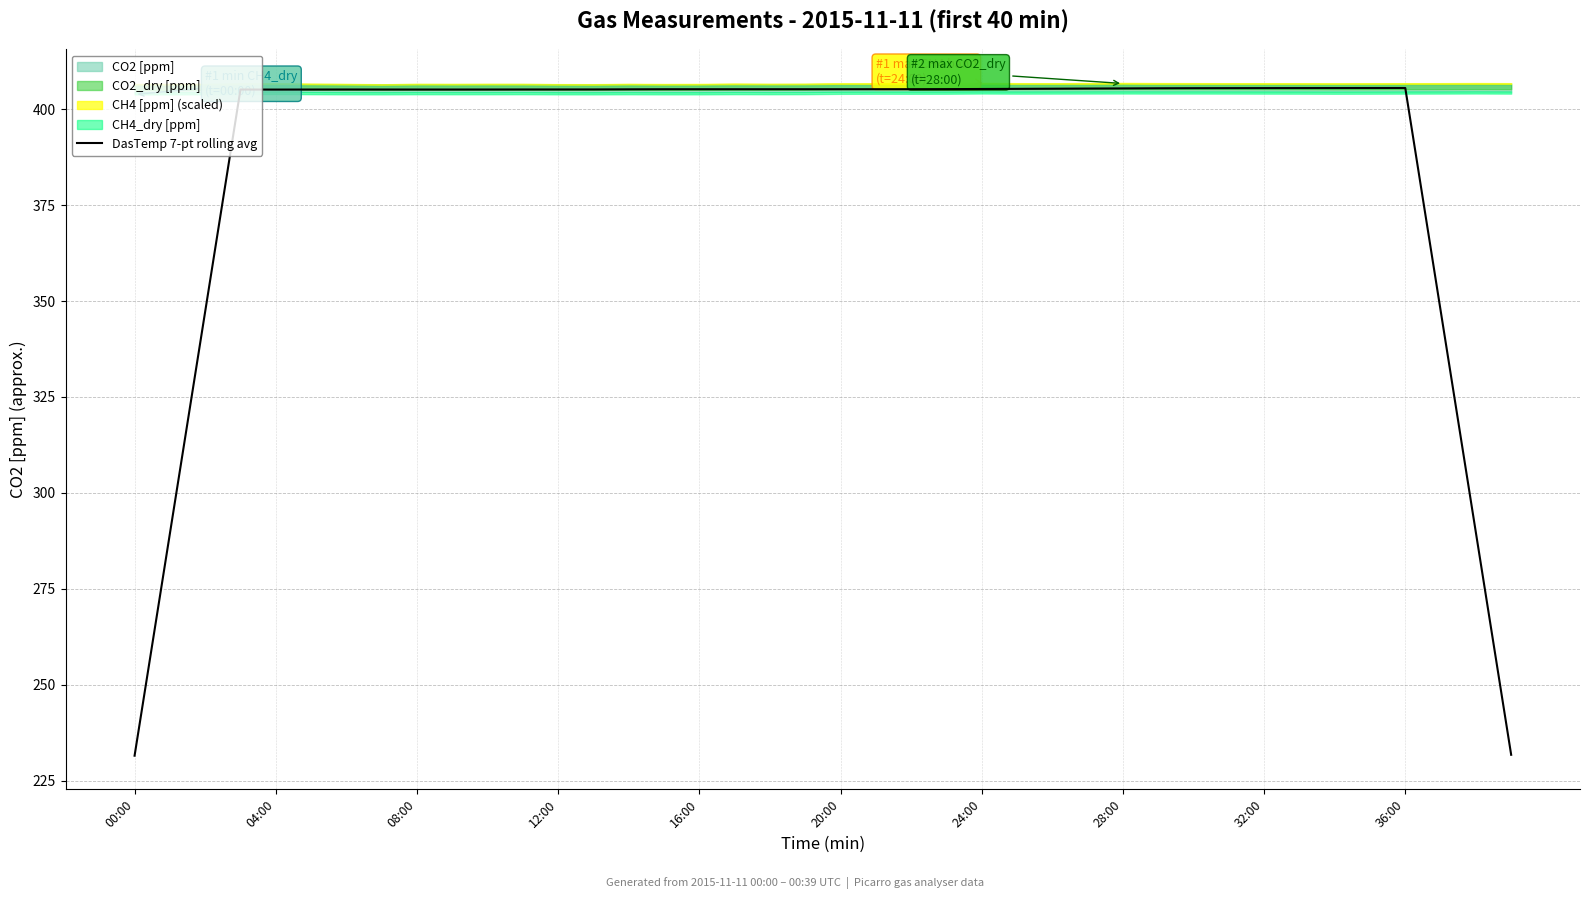

Approximately how many times larger is the value at 21 compared to 16?

1.0